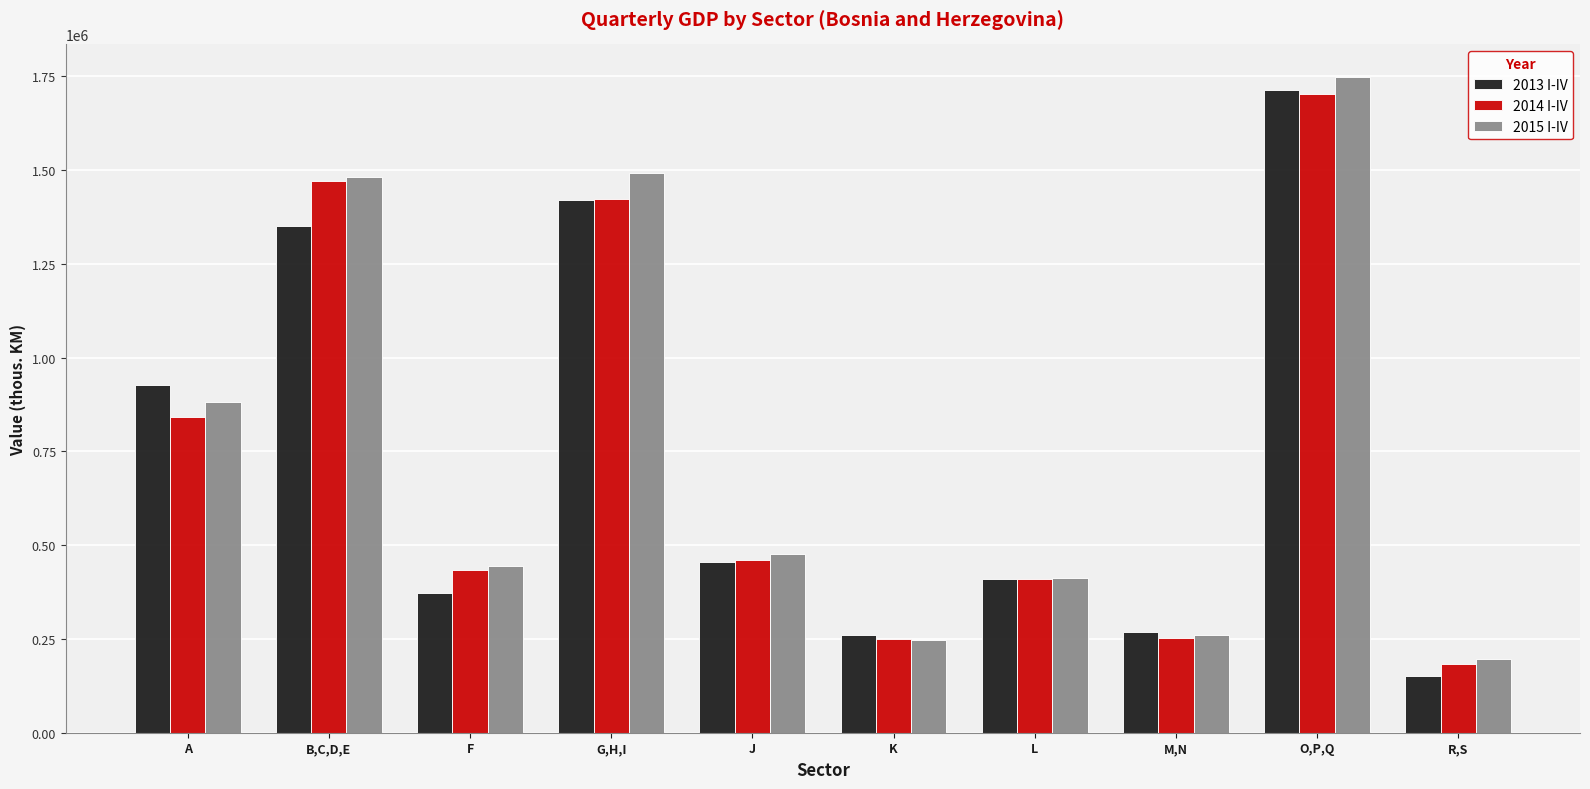

What is the label of the 10th bar from the right?

A